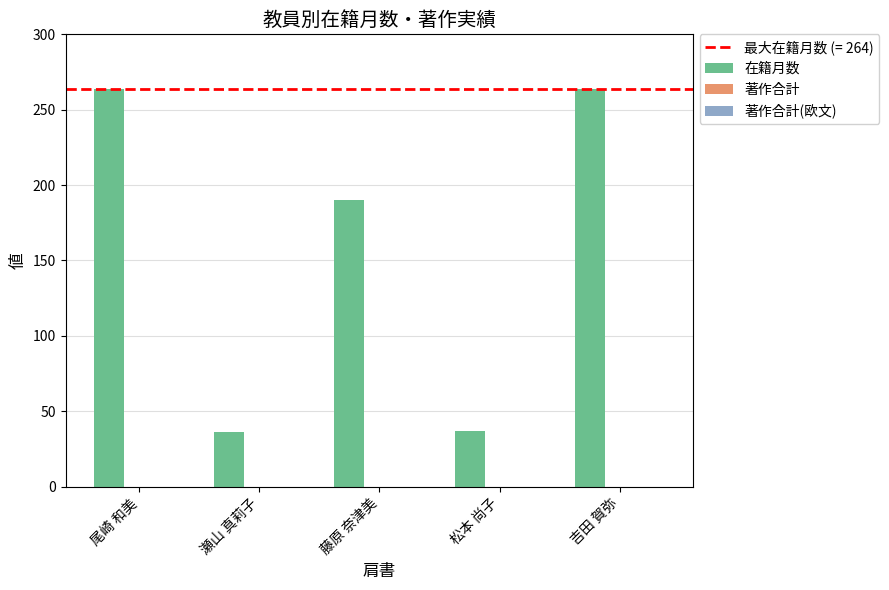

Which has a higher value, 松本 尚子 or 尾崎 和美?

尾崎 和美